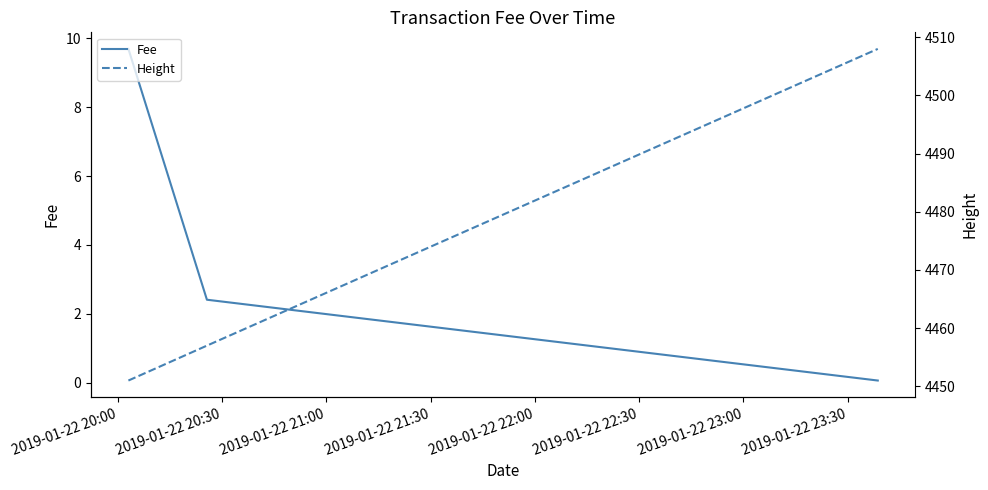

What is the maximum value for Fee?

9.7